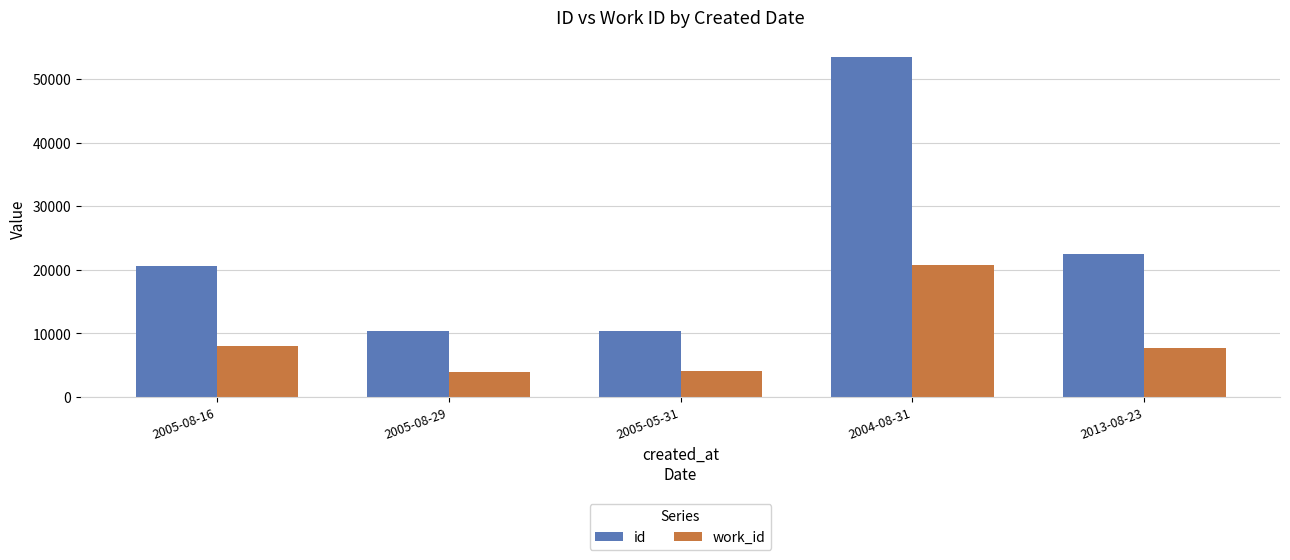

Which series has the widest spread of values?

id